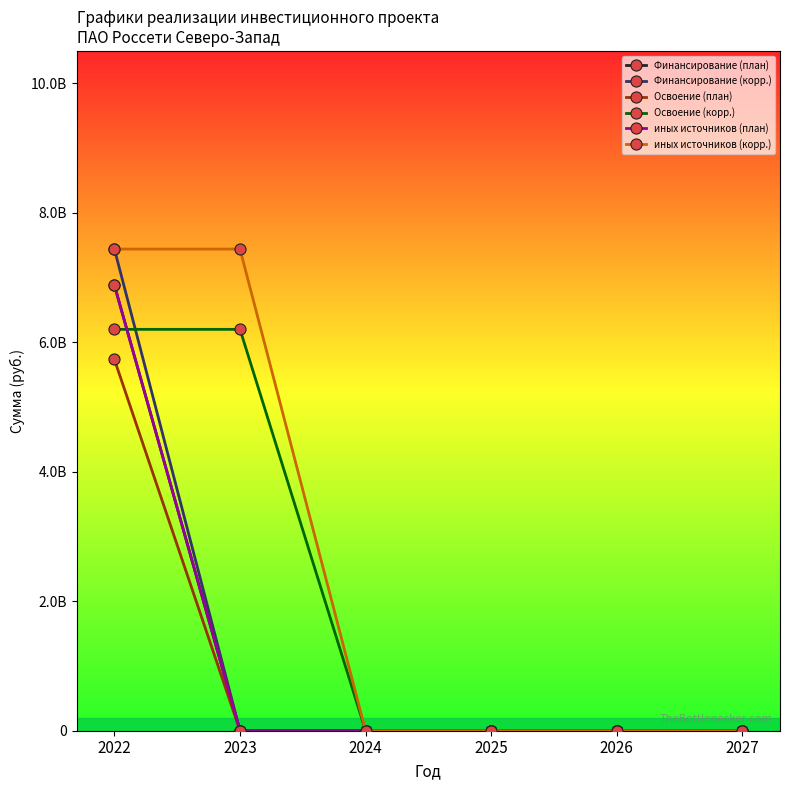

How many times do Освоение (корр.) and иных источников (план) cross each other?

1